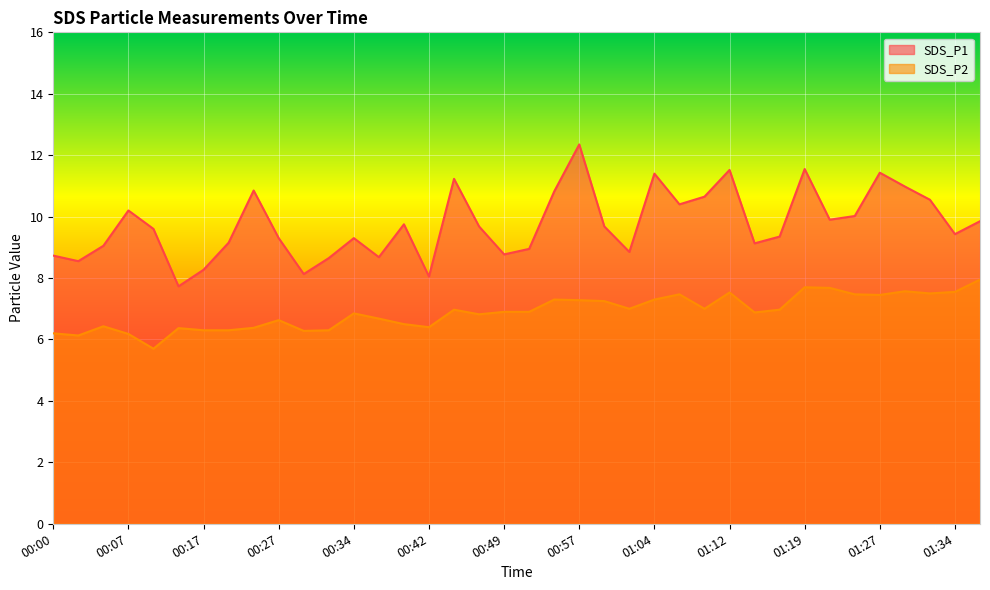

What are all the series names shown in the legend?

SDS_P1, SDS_P2